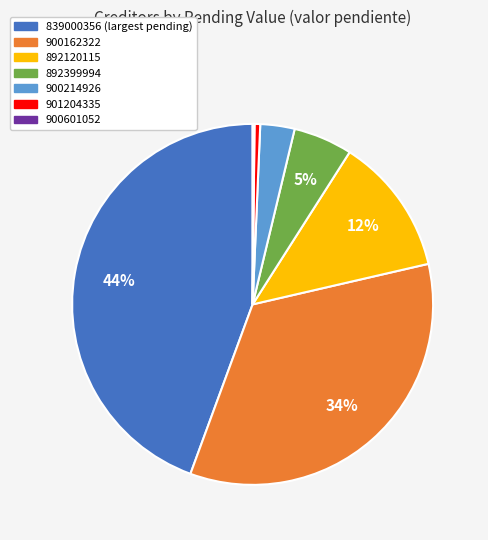

To the nearest percent, what portion does 901204335 represent?

1%